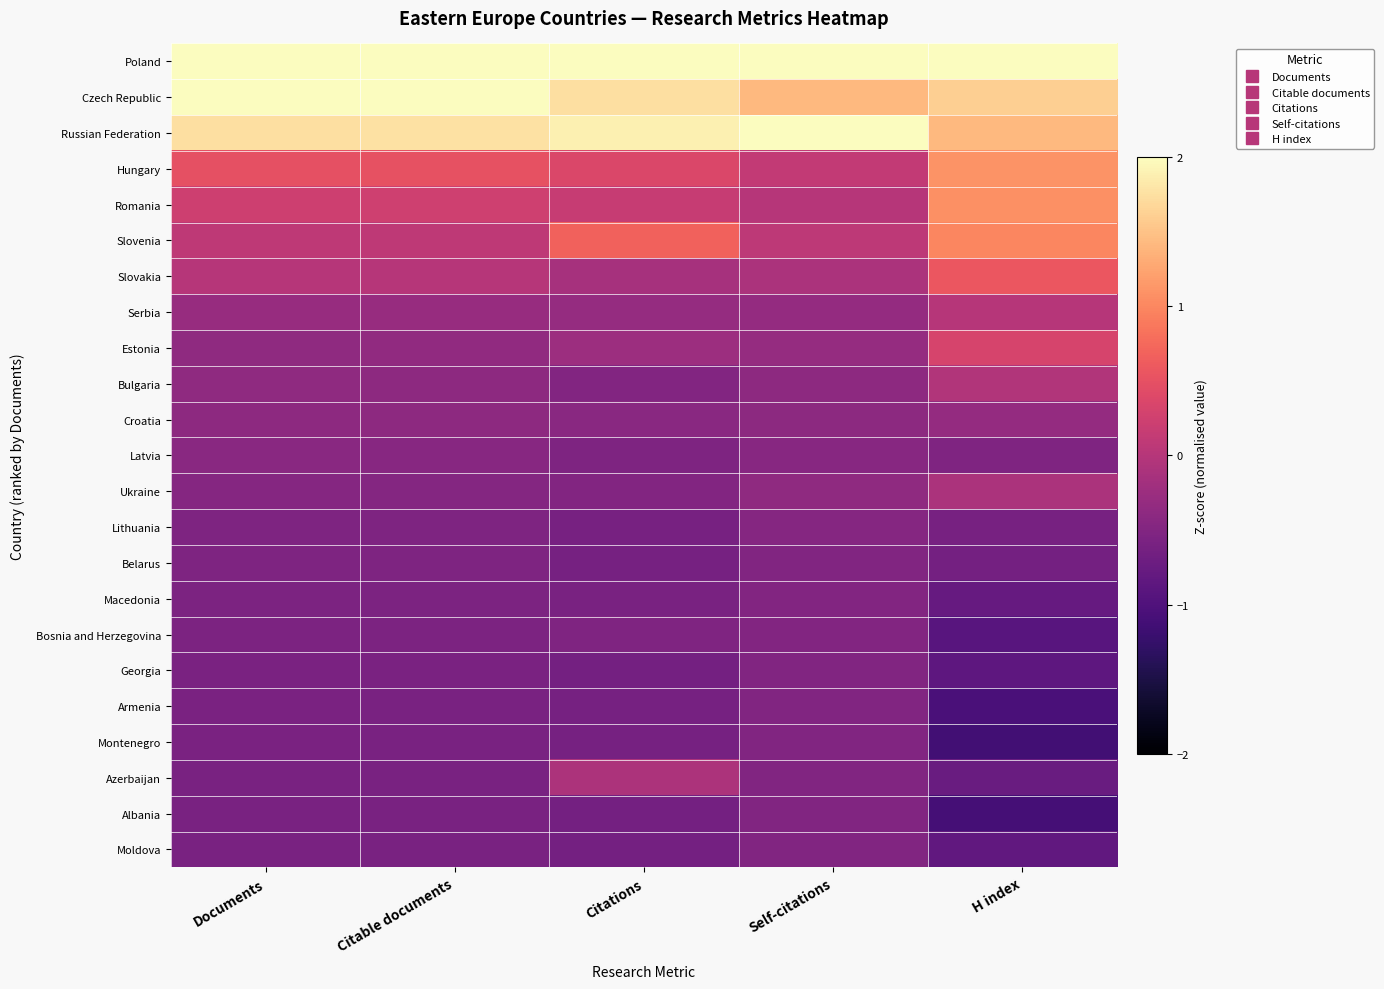

What is the smallest value displayed?

-1.1